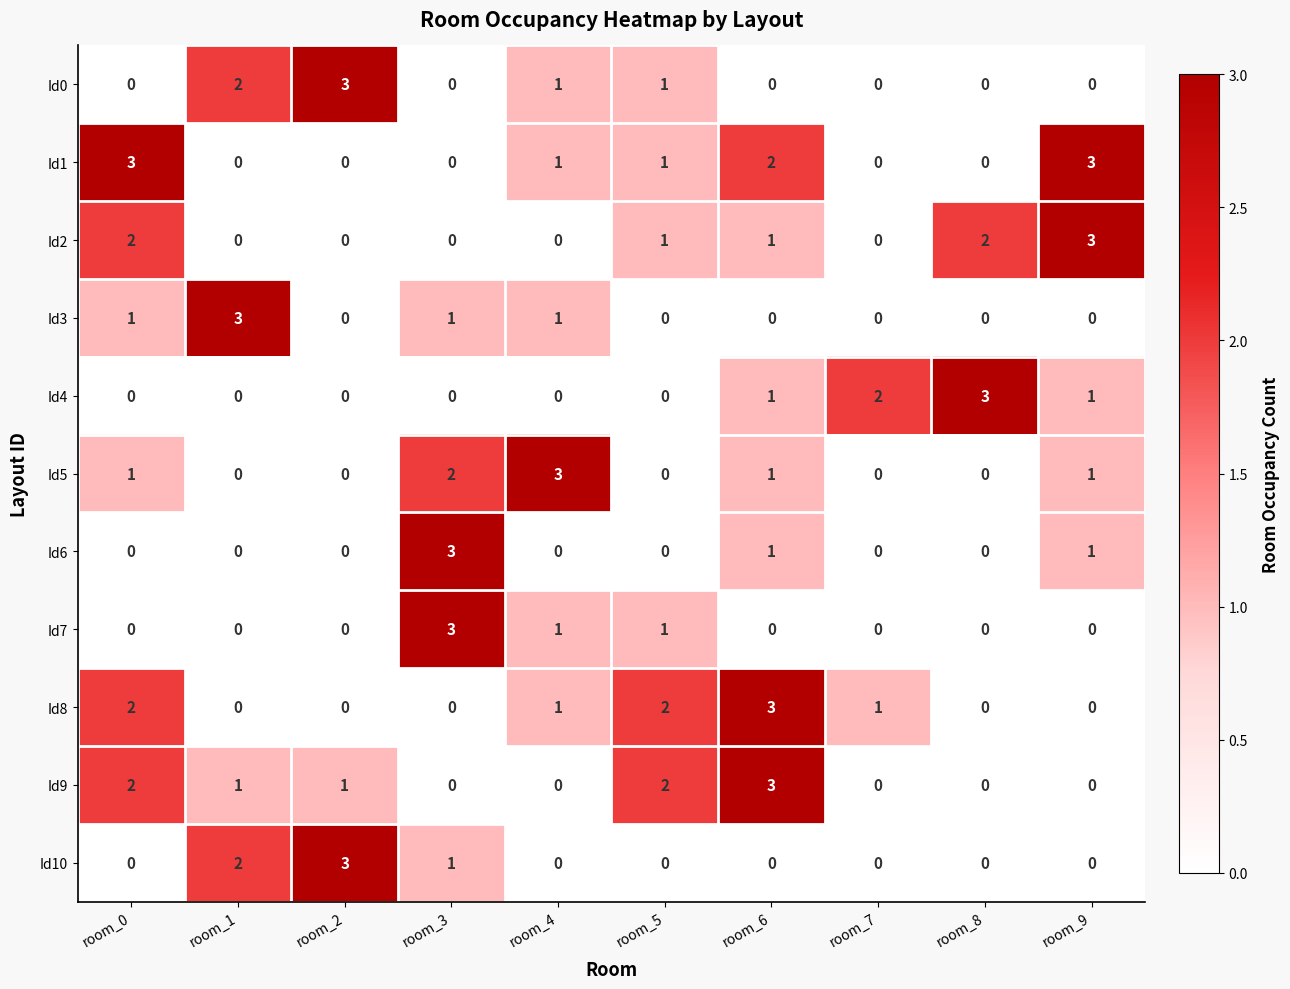

At which label does Id2 first exceed 1?

room_0